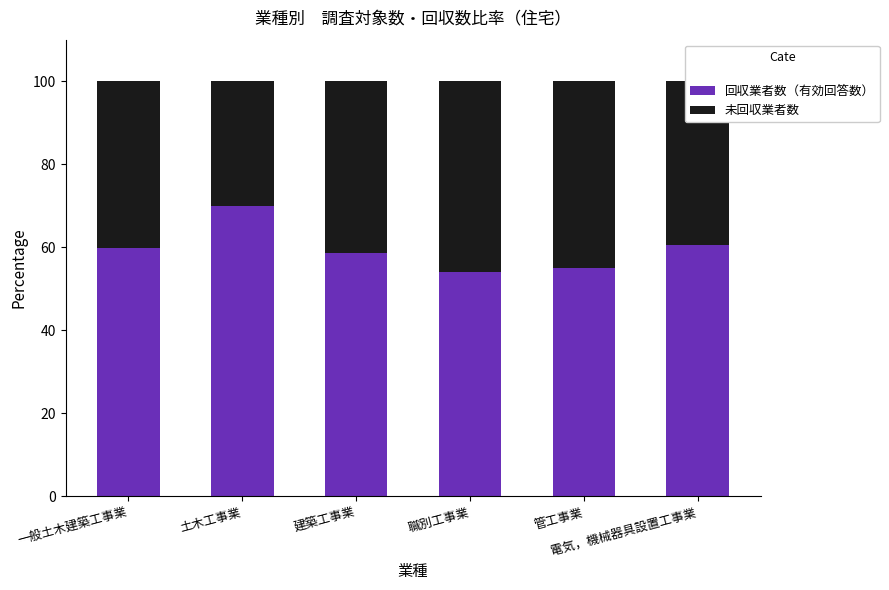

What is the difference between the maximum and second lowest values in the 回収業者数（有効回答数） series?

15.0